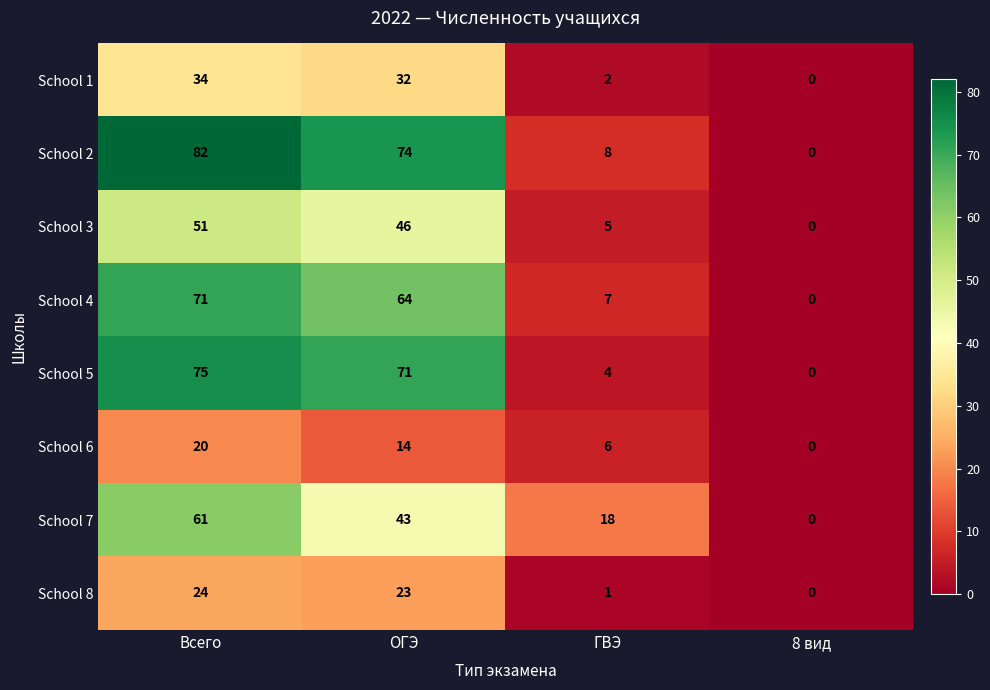

Rank the categories by School 3 value from highest to lowest.

Всего, ОГЭ, ГВЭ, 8 вид